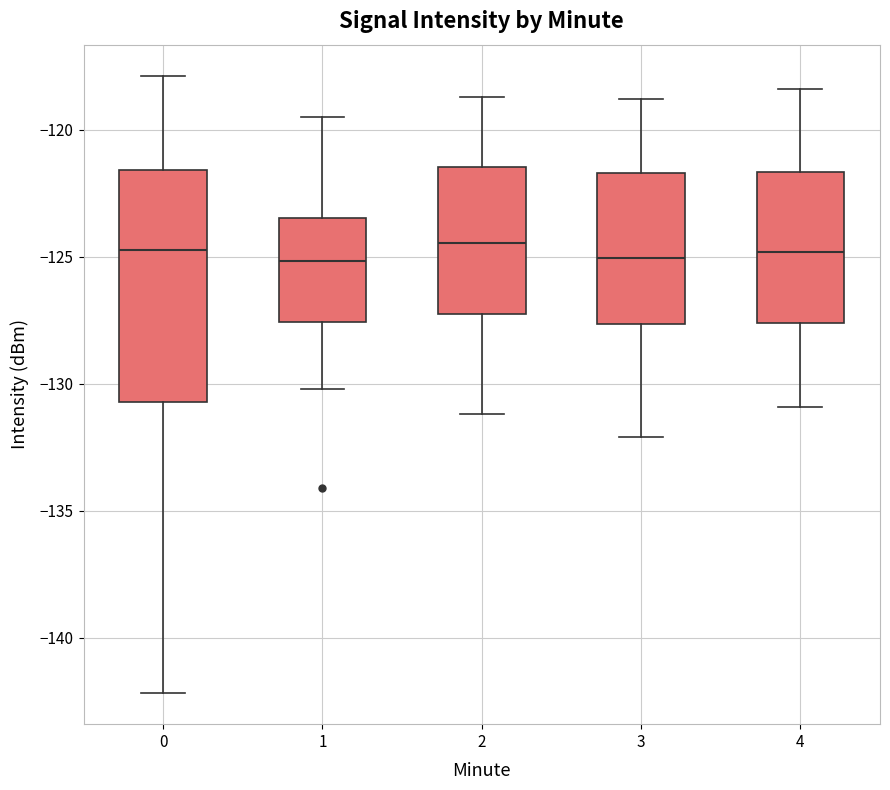

Where is the upper edge of the box at x = 1 on the y-axis? The values are not printed on the chart, so give them approximately, as read against the axis.

-123.5